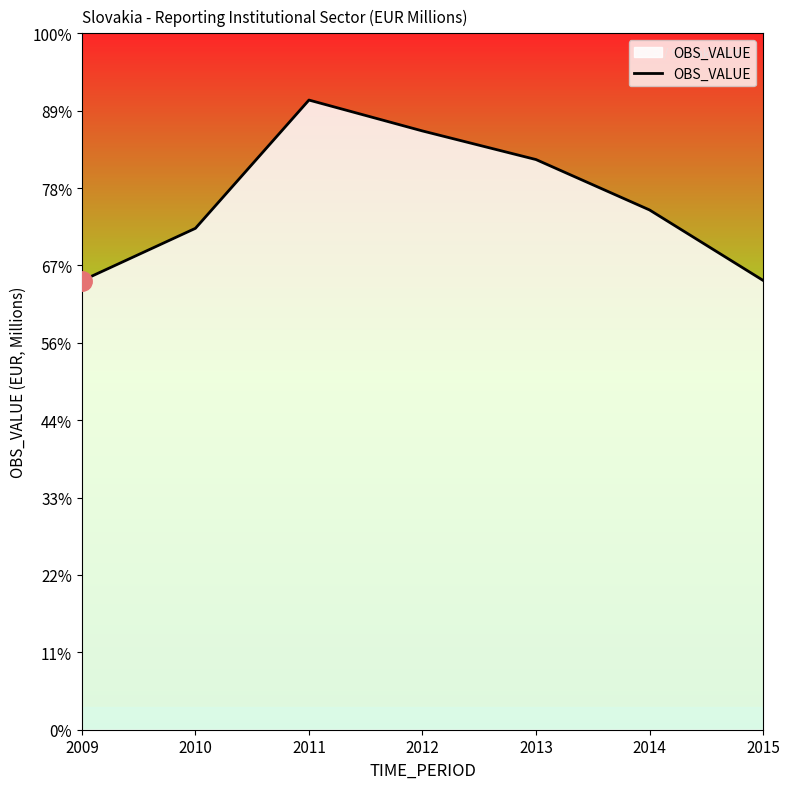

What is the ratio of the value at 2013 to the value at 2014?

1.1